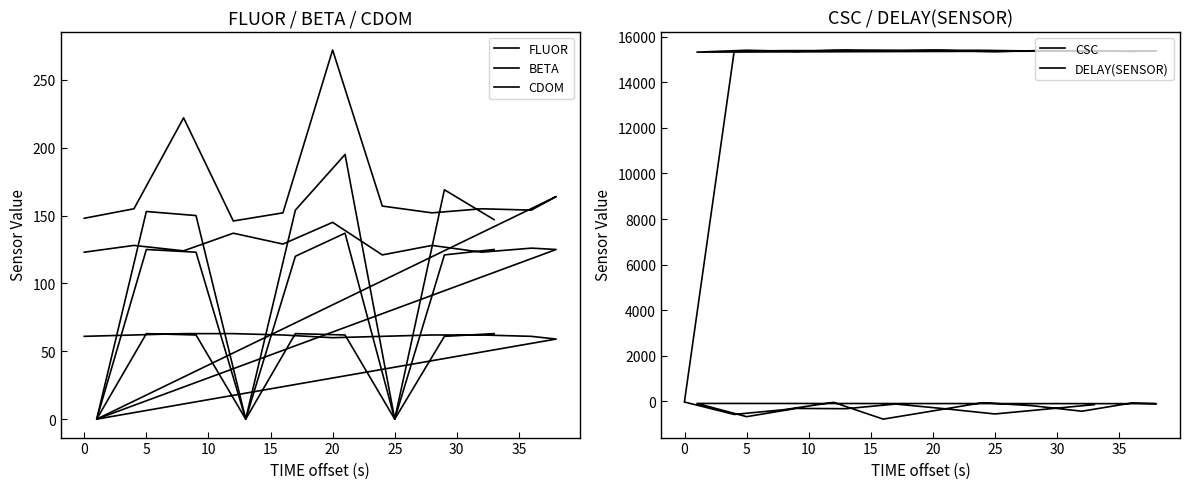

True or false: CDOM has a value of -28 at 14.

False